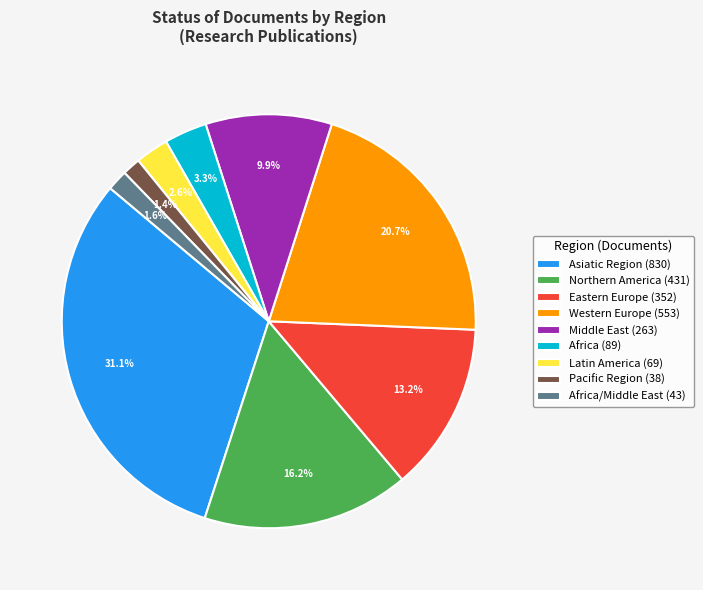

Do Africa (89) and Africa/Middle East (43) together represent more than half of the pie?

No